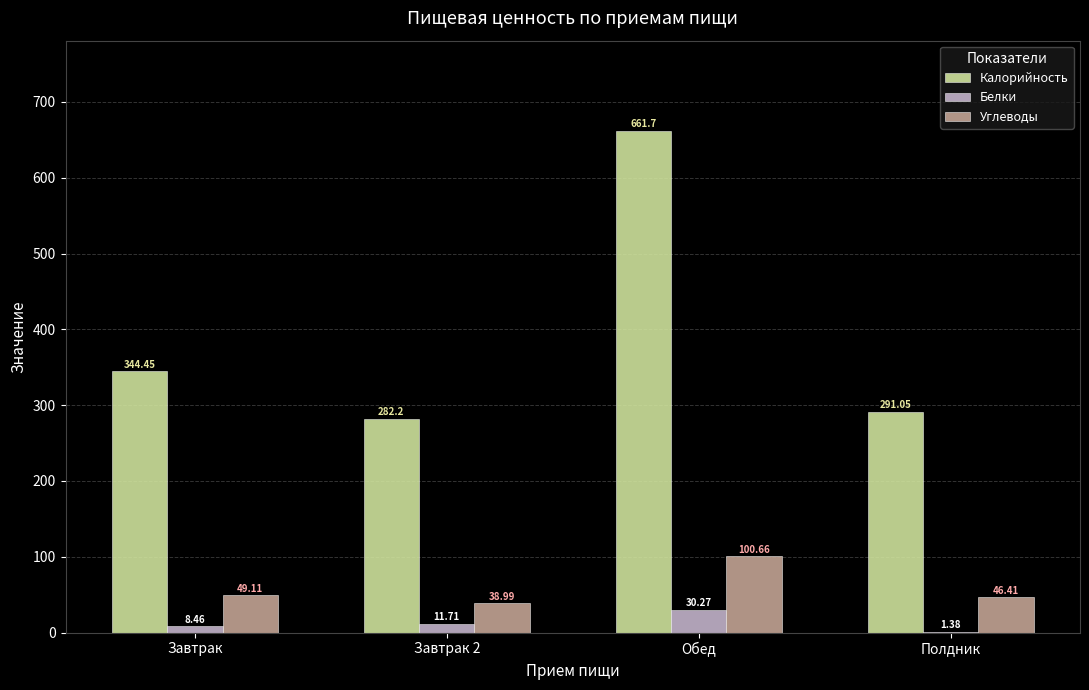

What are all the series names shown in the legend?

Калорийность, Белки, Углеводы